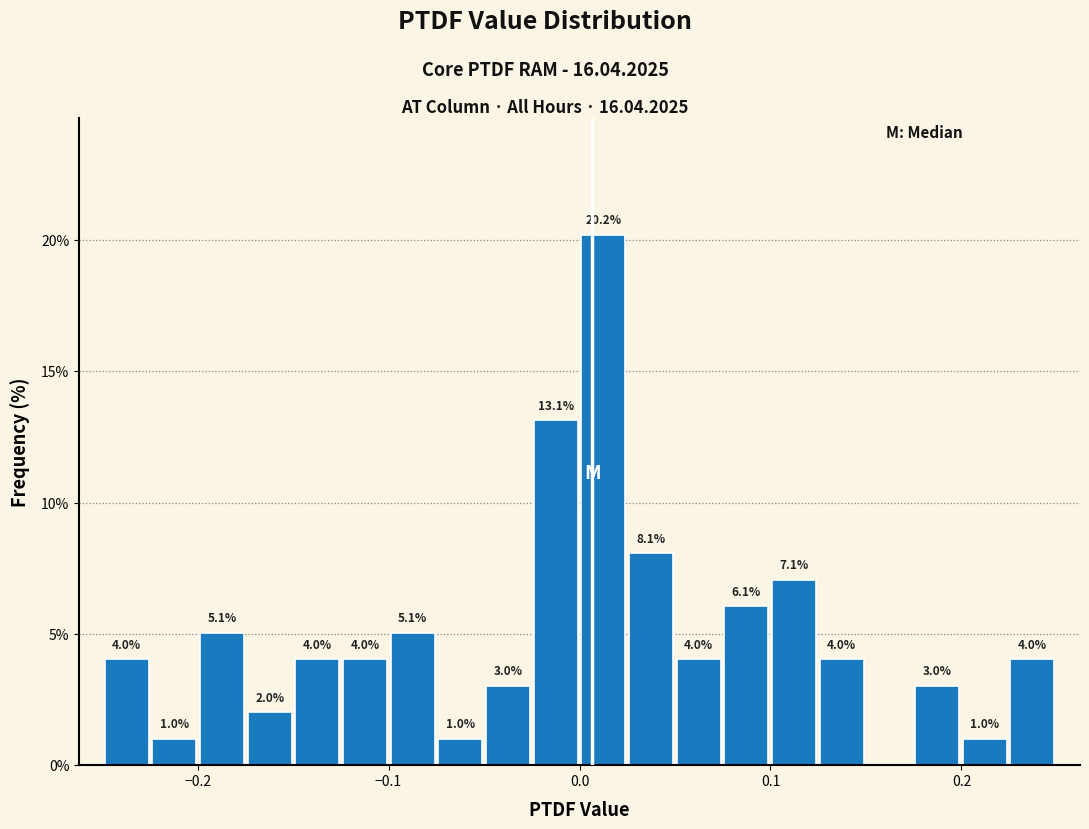

Around what value on the x-axis is the tallest bar? Give the approximate position of its centre, as read against the axis.

0.01